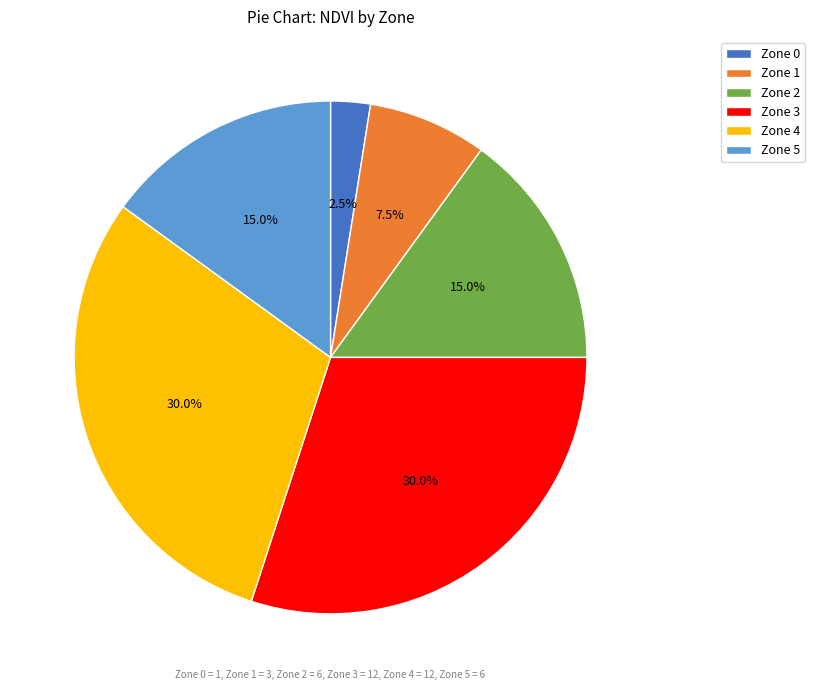

Approximately how many times larger is the value at Zone 2 compared to Zone 5?

1.0